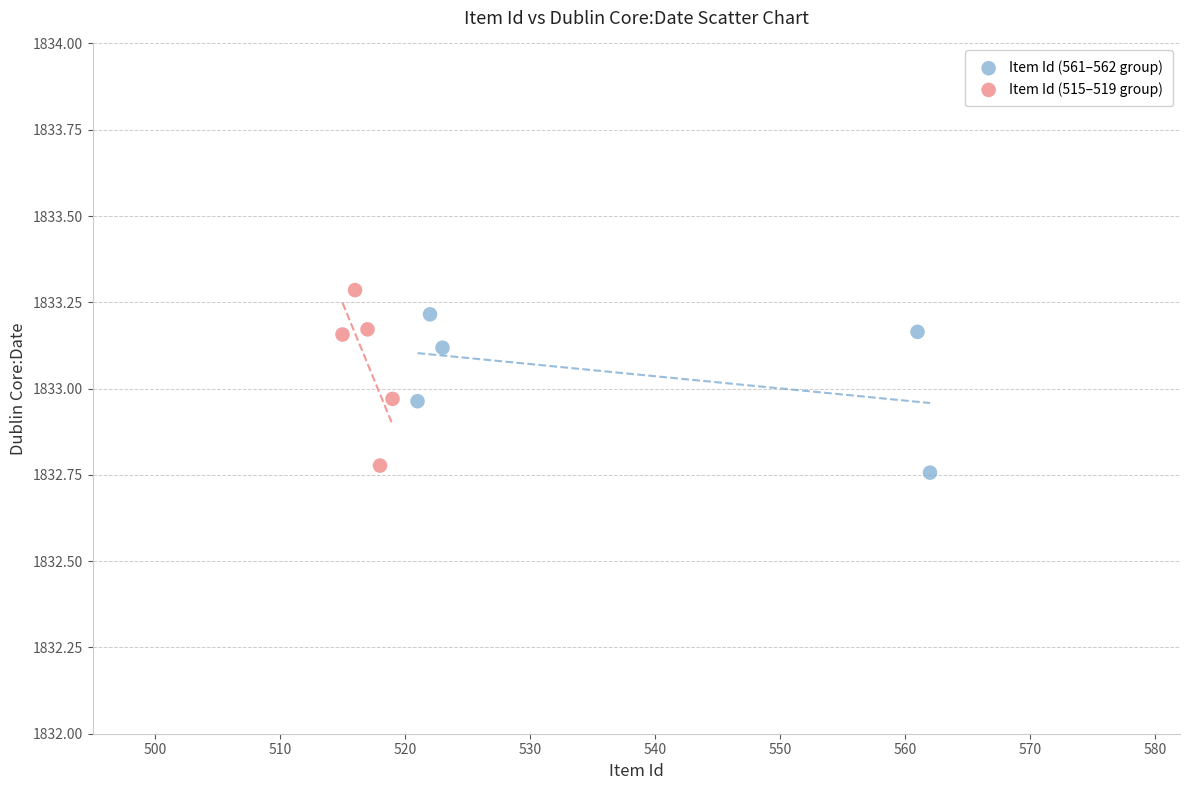

Which series contains the highest Y value?

Item Id (515–519 group)